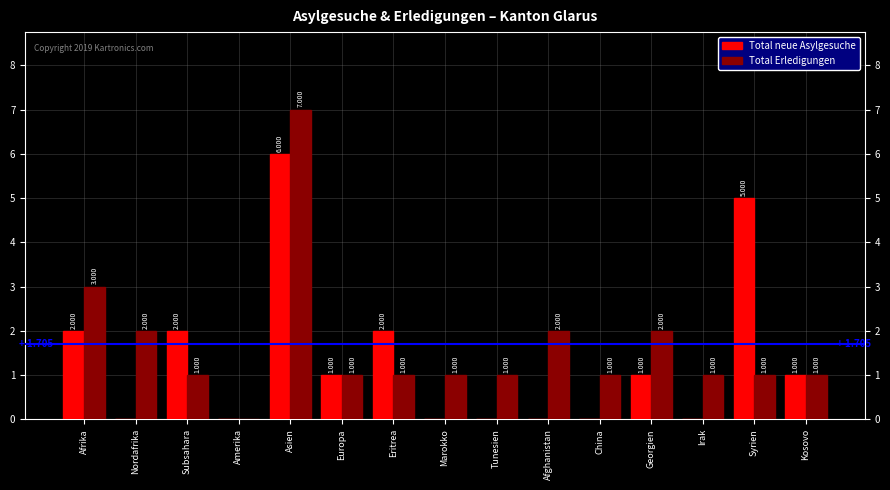

At which label does Total Erledigungen first exceed 1?

Afrika